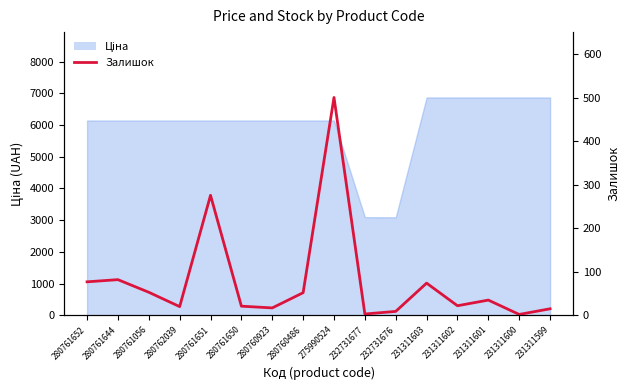

The value at 232731677 is 1. True or false?

False